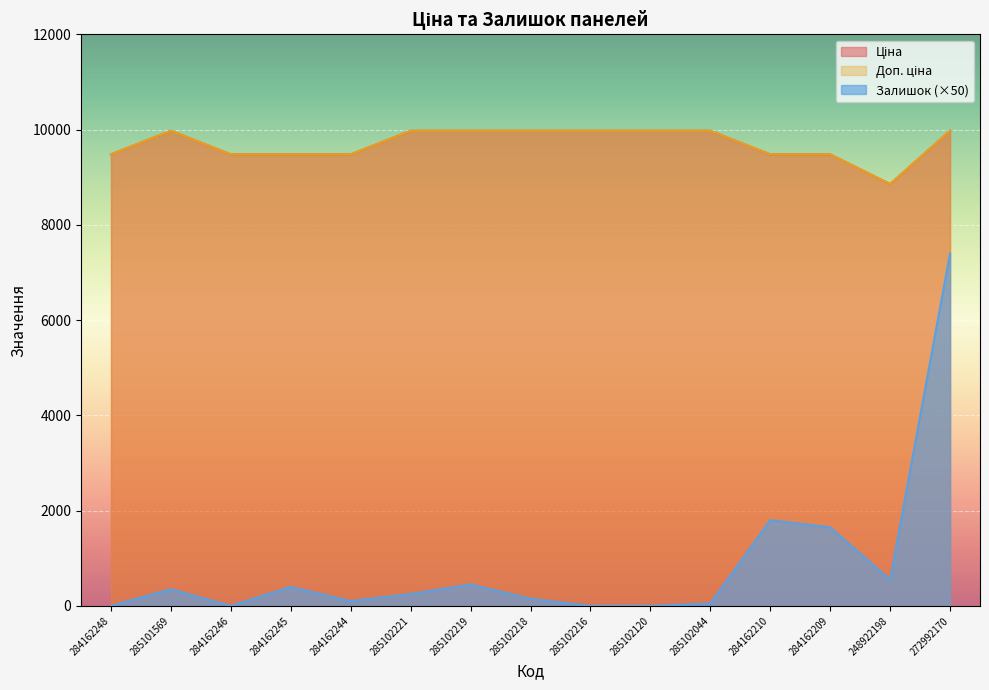

What position from the right is 285102120?

6